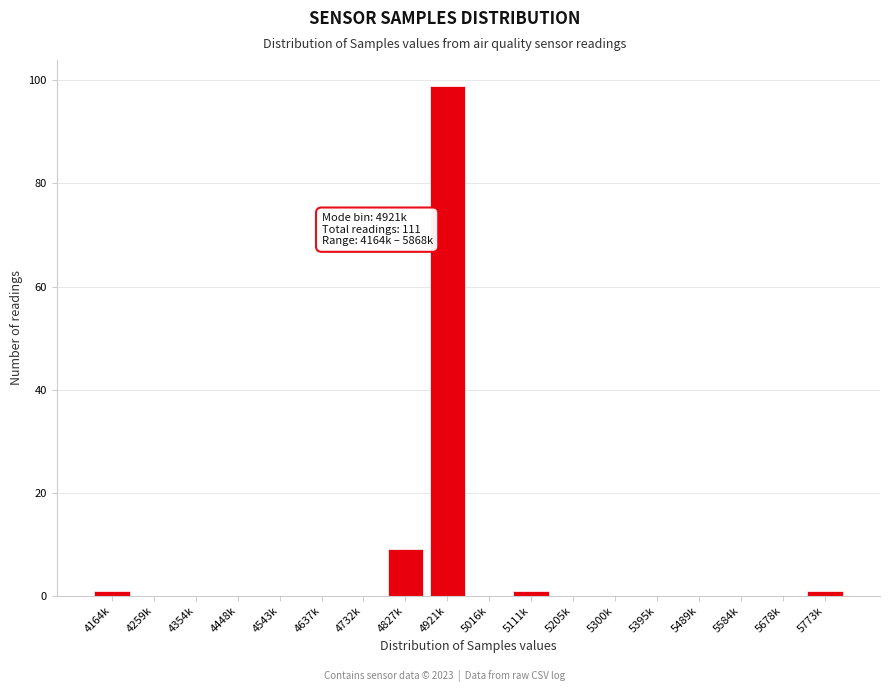

Reading left to right, list all the values displayed in this chart.

4164k=1	4259k=0	4354k=0	4448k=0	4543k=0	4637k=0	4732k=0	4827k=9	4921k=99	5016k=0	5111k=1	5205k=0	5300k=0	5395k=0	5489k=0	5584k=0	5678k=0	5773k=1